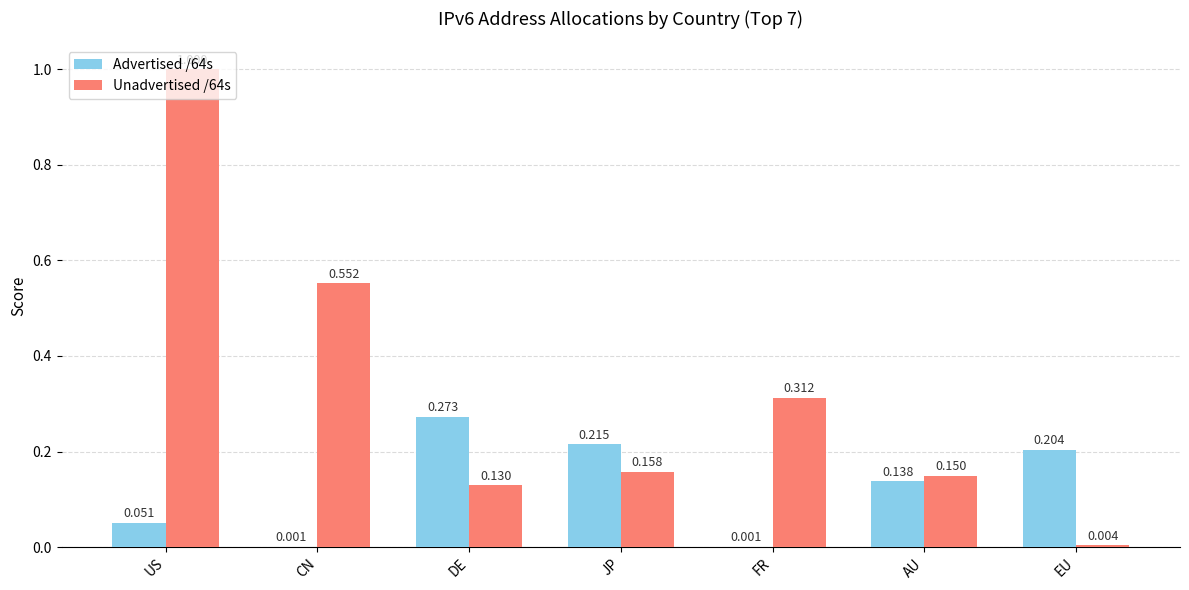

Is the value of Unadvertised /64s at US greater than the value of Advertised /64s at DE?

Yes